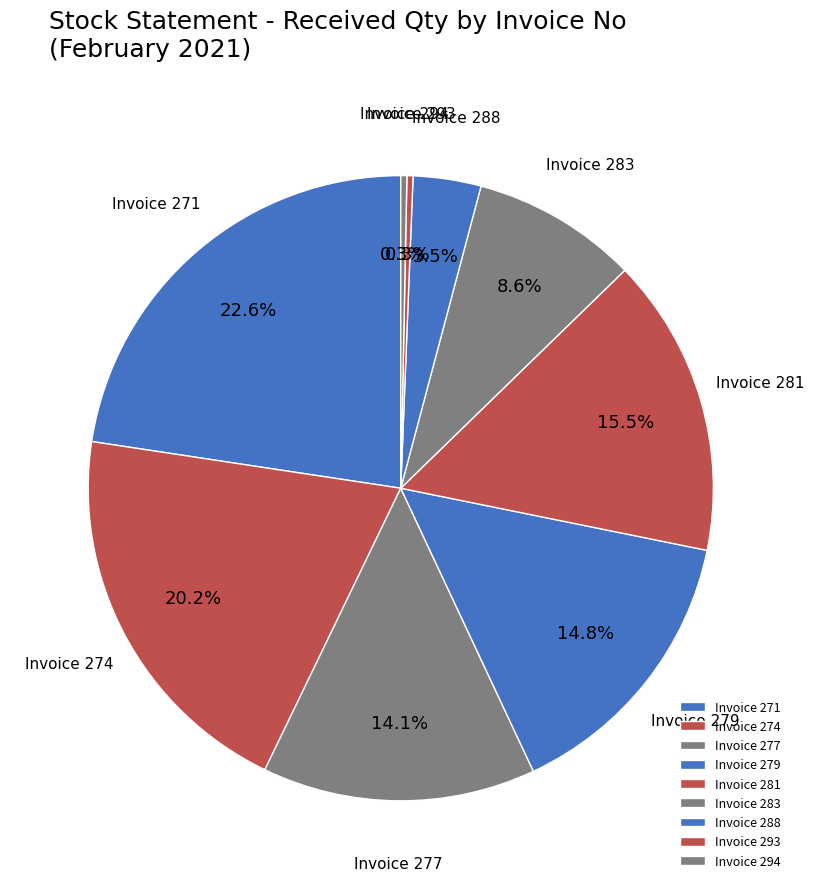

Approximately how many times larger is the value at Invoice 277 compared to Invoice 274?

0.7